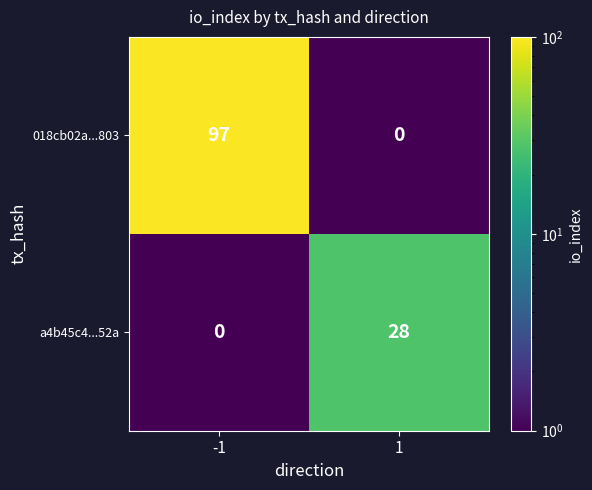

What is the difference between the highest and lowest values at 1?

28